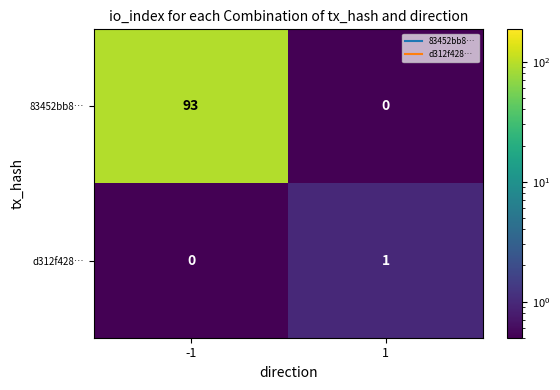

At which category is the sum across all series the highest?

-1